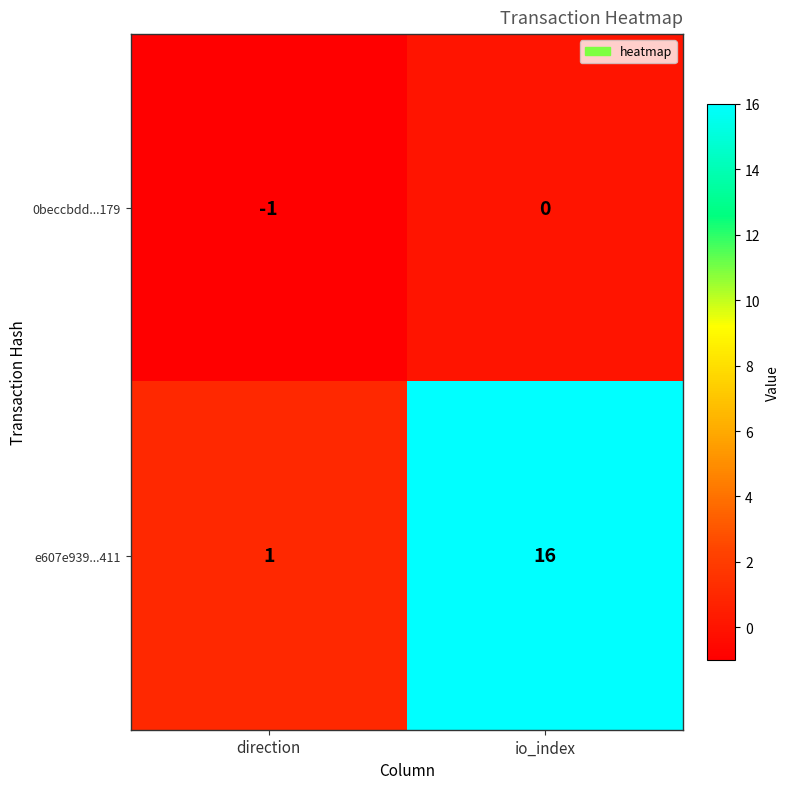

At io_index, list the series in order from smallest to largest.

0beccbdd...179, e607e939...411